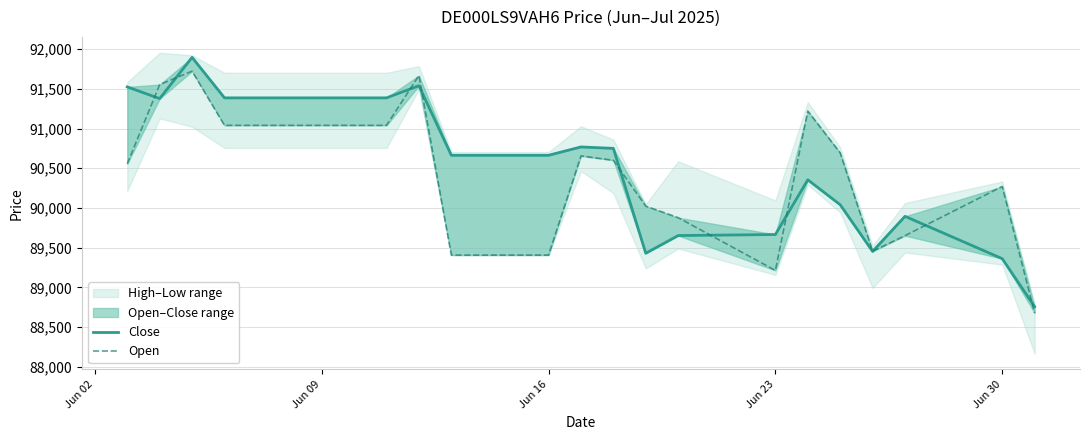

True or false: Close has more than 2 points higher than both neighbors.

True